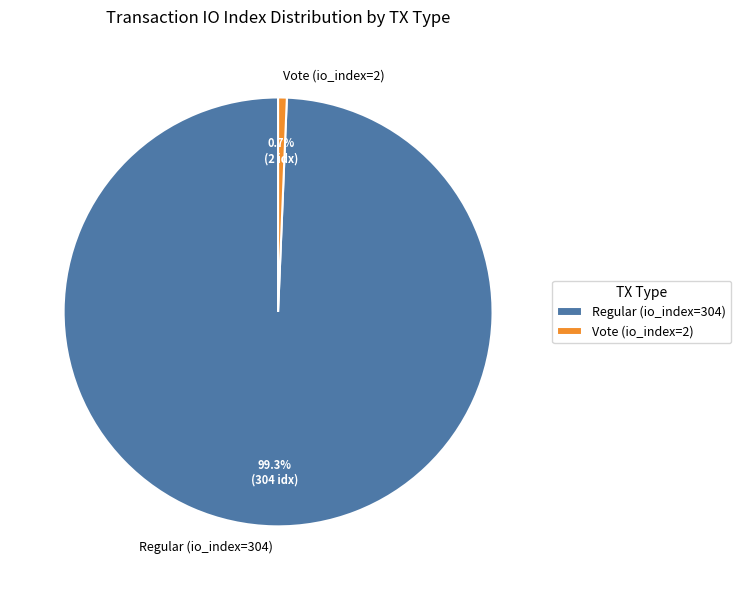

How many segments does this pie chart have?

2